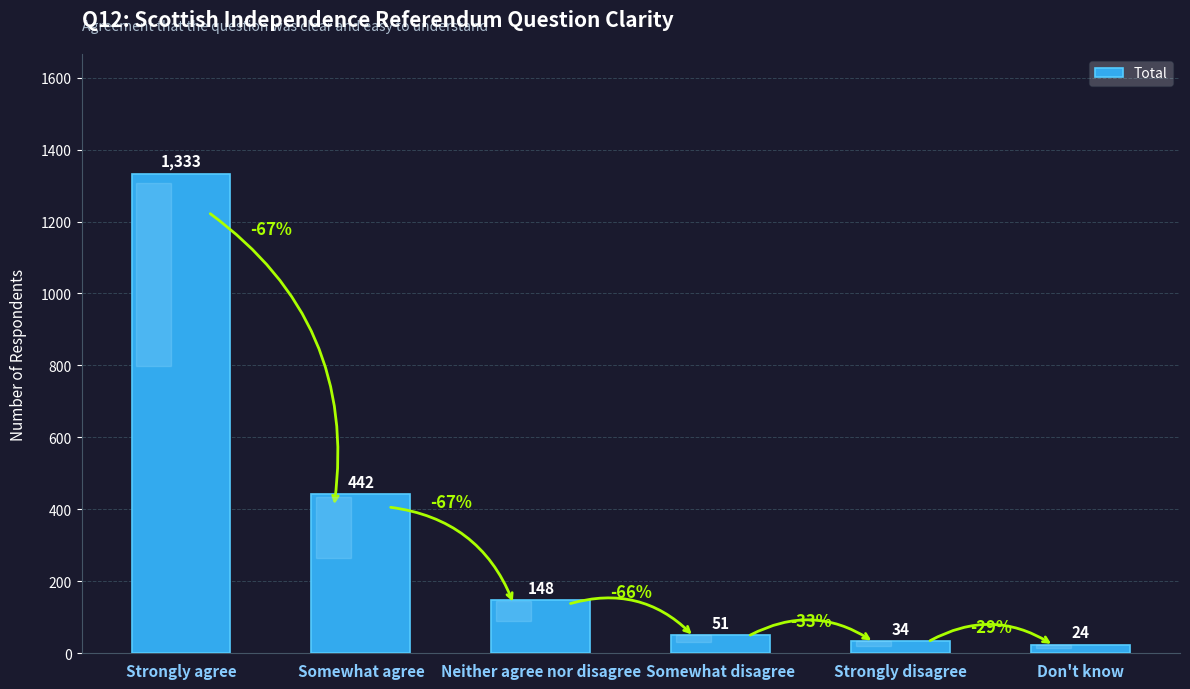

What is the change in value from Strongly agree to Somewhat agree?

-891